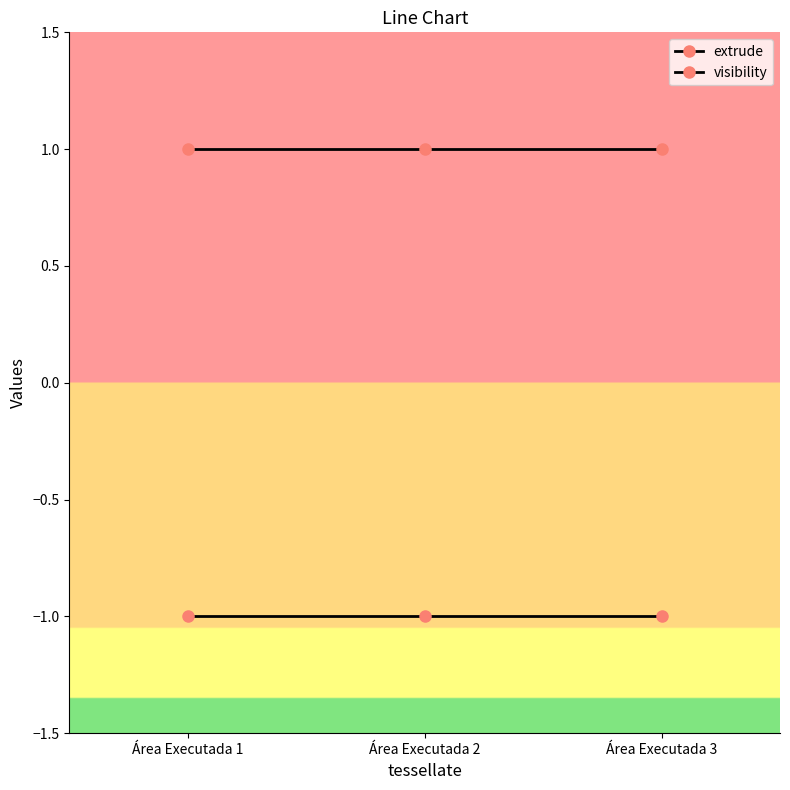

Reading right to left, list all the values displayed in this chart.

extrude: Área Executada 3=1	Área Executada 2=1	Área Executada 1=1
visibility: Área Executada 3=-1	Área Executada 2=-1	Área Executada 1=-1